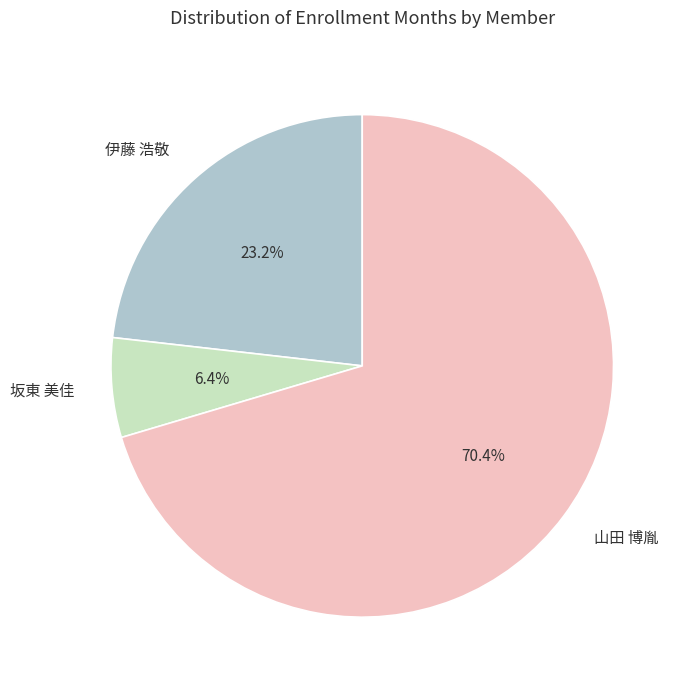

The 坂東 美佳 slice represents 6% of the pie. True or false?

True